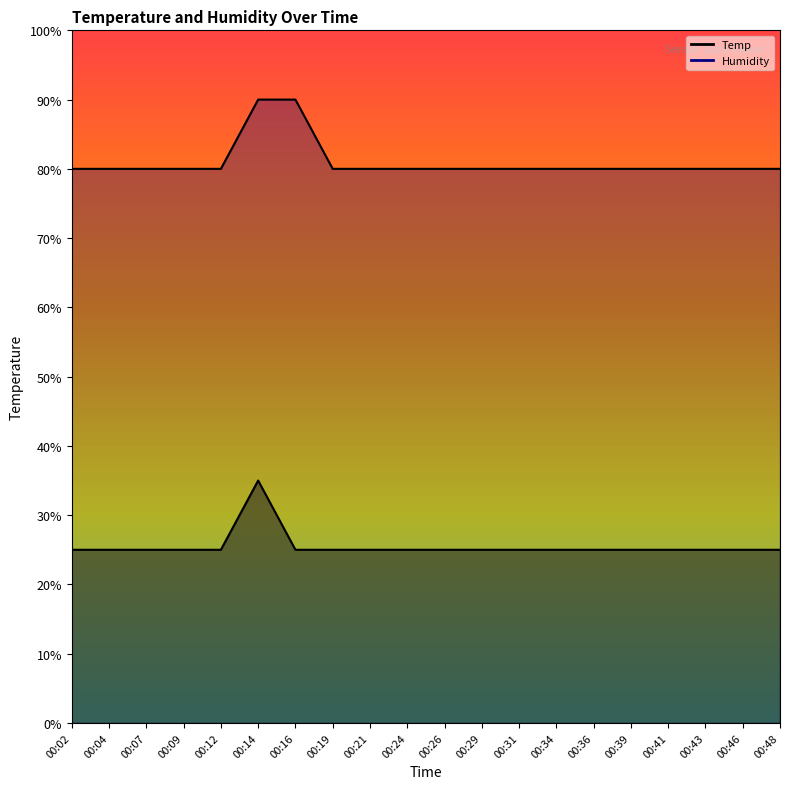

At which label does Humidity reach its minimum?

00:02